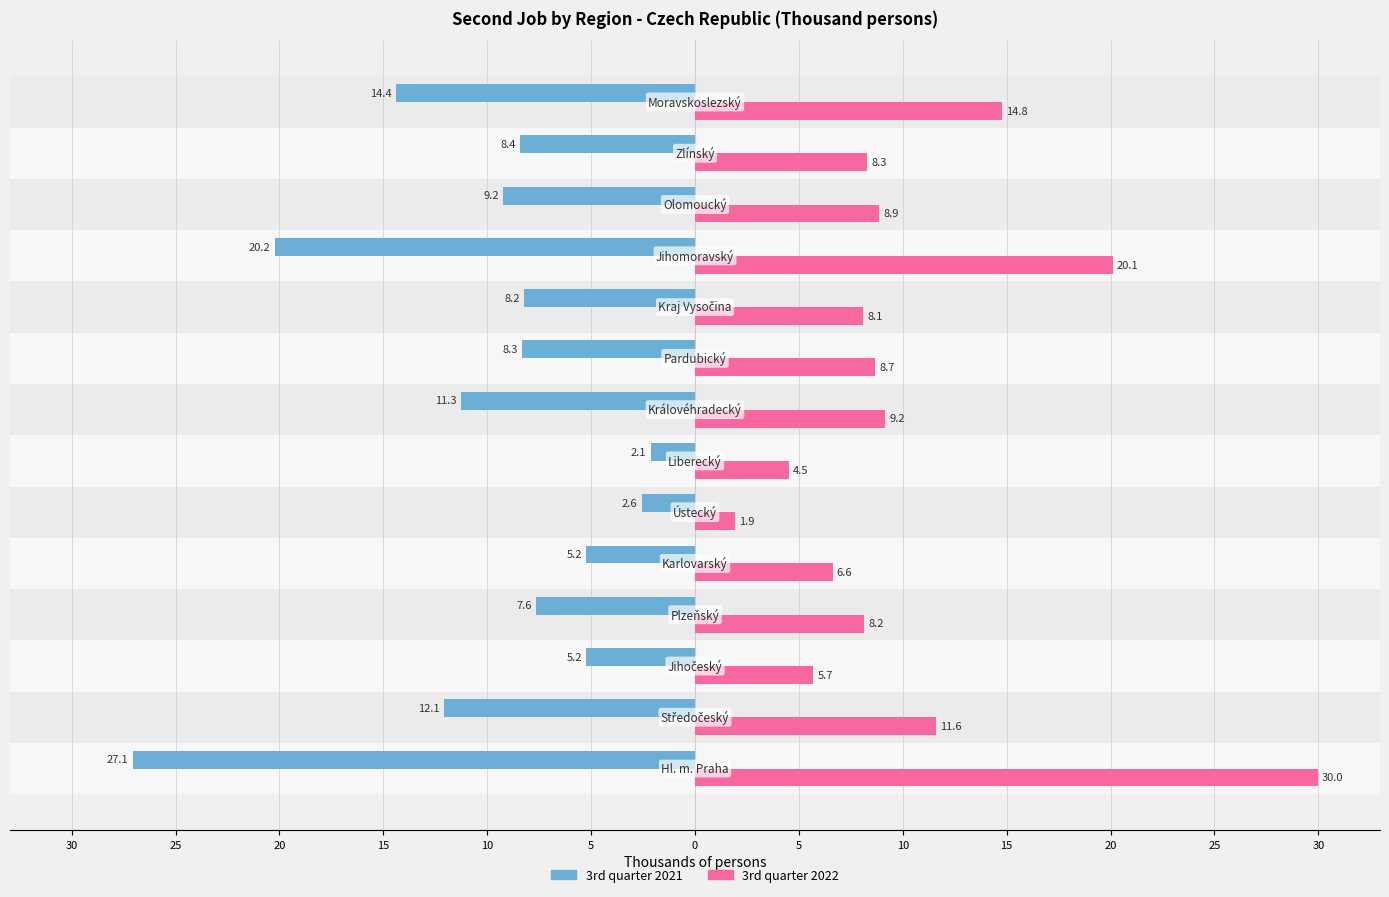

What are all the series names shown in the legend?

3rd quarter 2021, 3rd quarter 2022